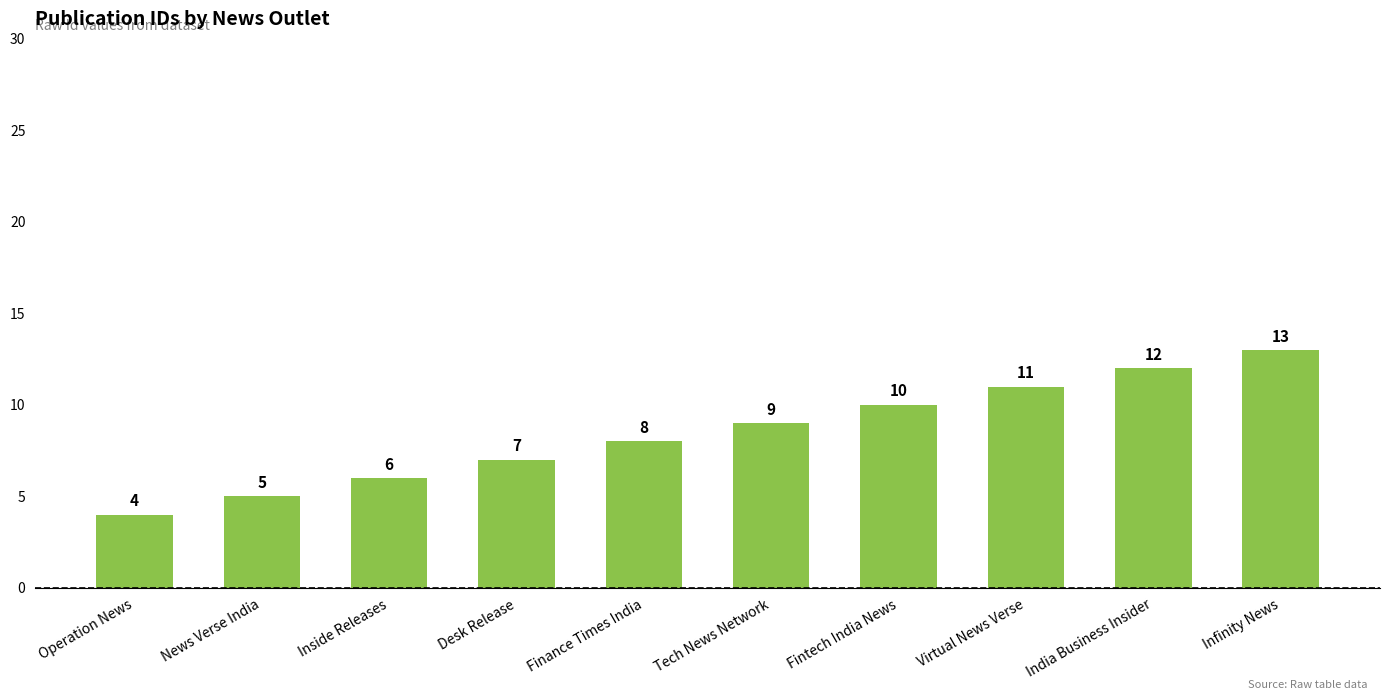

List the labels in order of value, smallest first.

Operation News, News Verse India, Inside Releases, Desk Release, Finance Times India, Tech News Network, Fintech India News, Virtual News Verse, India Business Insider, Infinity News